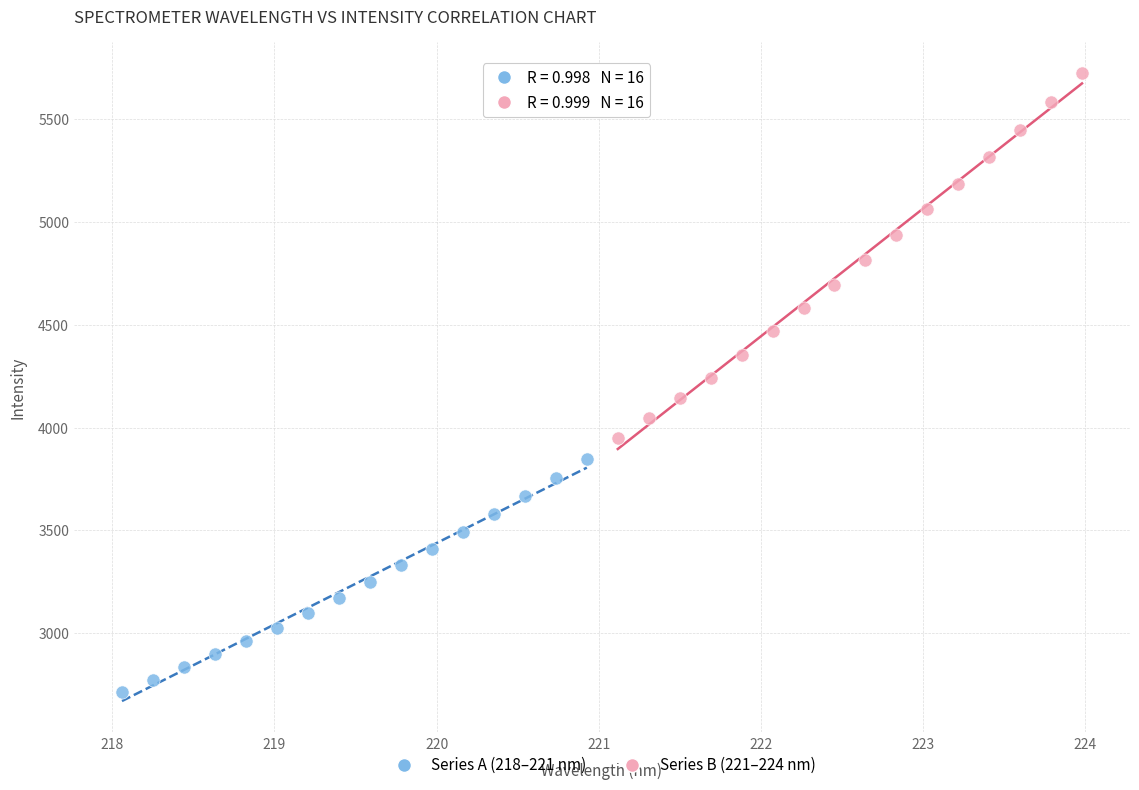

Which series reaches the maximum Y coordinate?

Series B (221–224 nm)